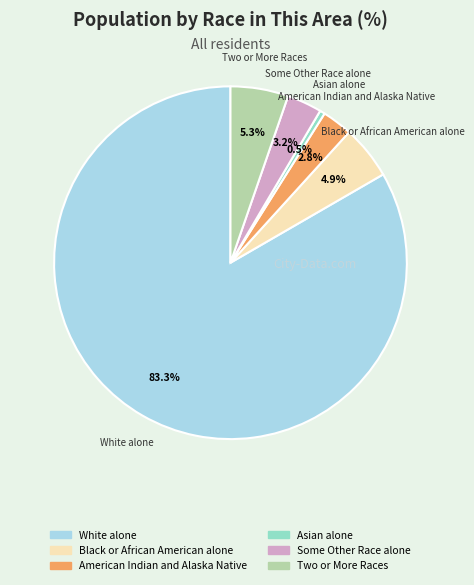

How many segments does this pie chart have?

6